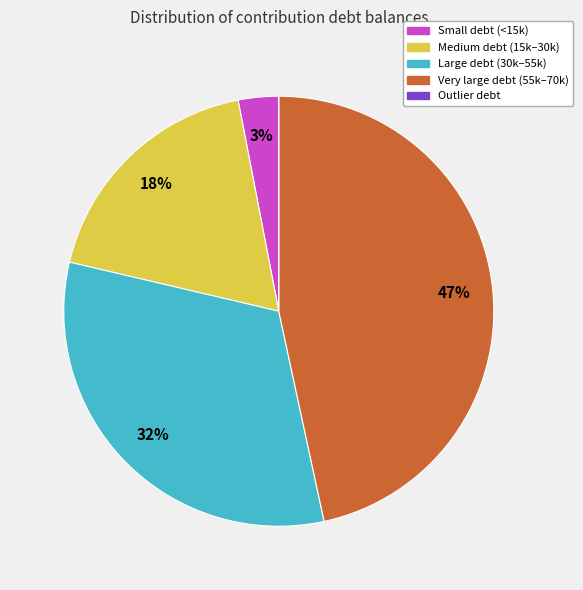

Does any single category account for the majority?

No